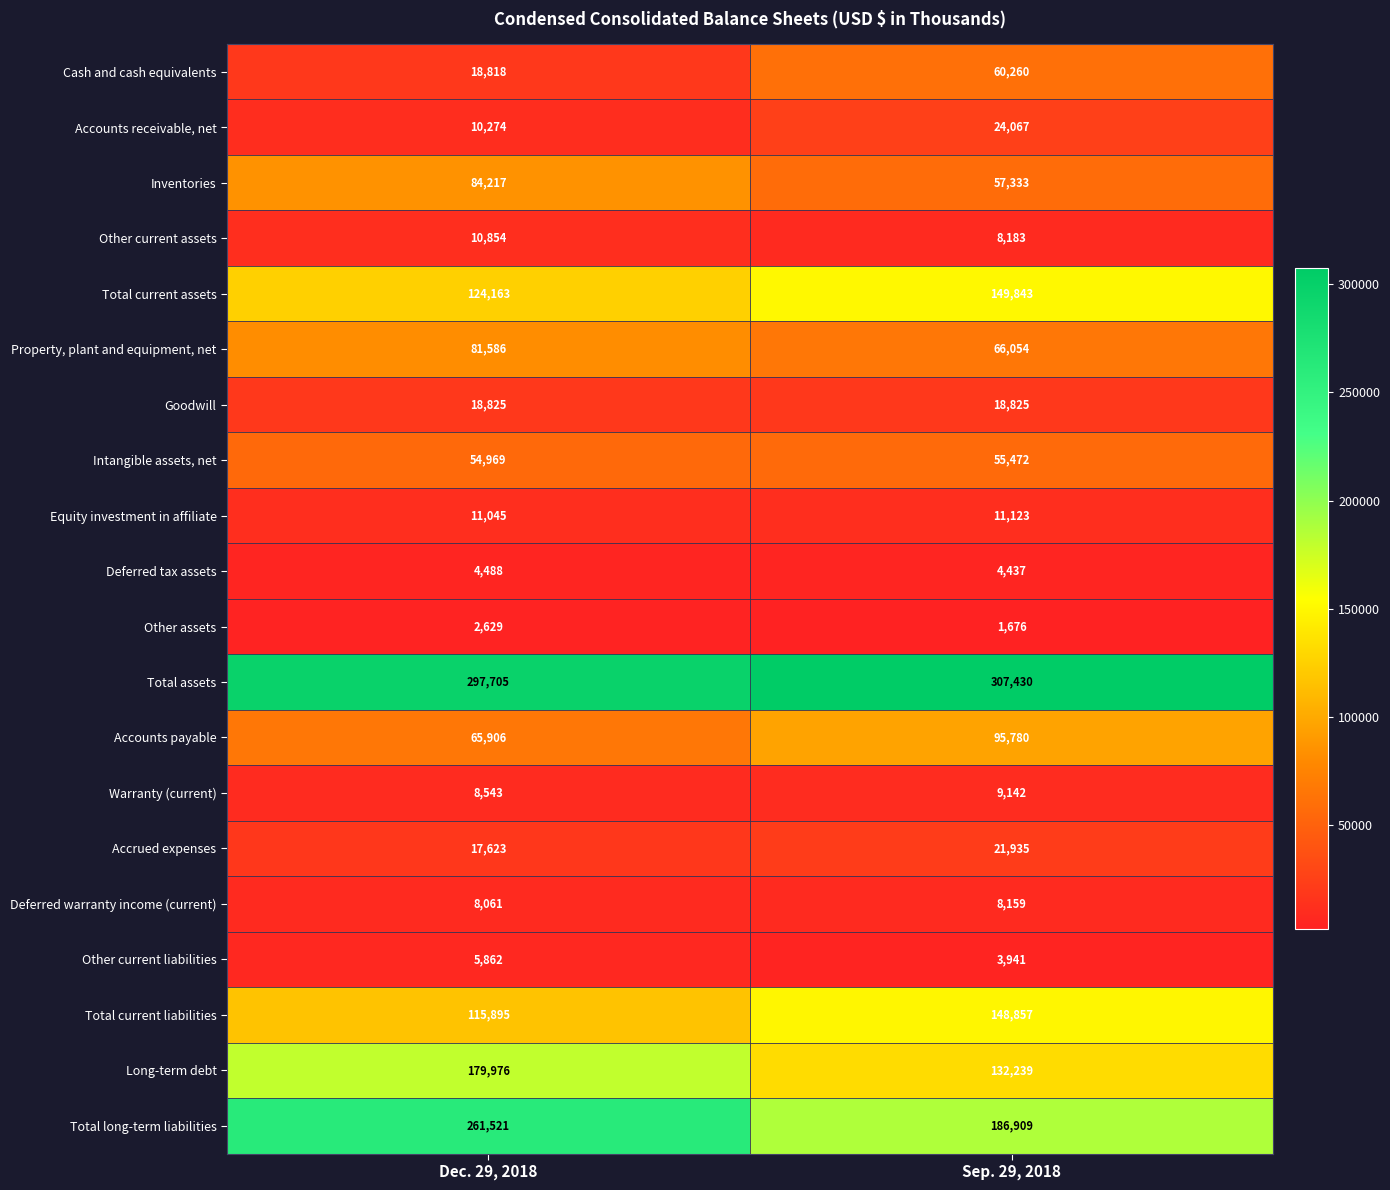

Rank the series at Dec. 29, 2018 from lowest to highest value.

Other assets, Deferred tax assets, Other current liabilities, Deferred warranty income (current), Warranty (current), Accounts receivable, net, Other current assets, Equity investment in affiliate, Accrued expenses, Cash and cash equivalents, Goodwill, Intangible assets, net, Accounts payable, Property, plant and equipment, net, Inventories, Total current liabilities, Total current assets, Long-term debt, Total long-term liabilities, Total assets